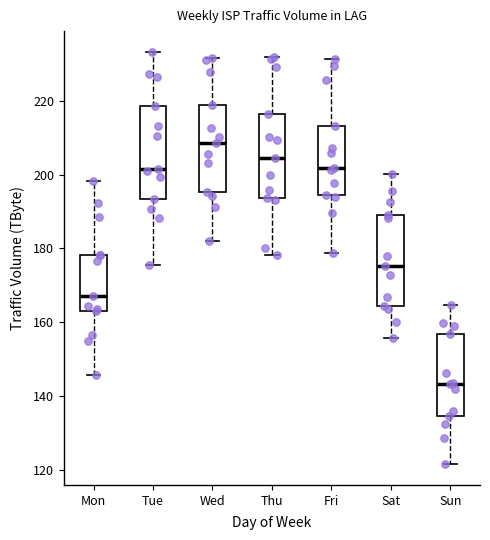

Where is the lower edge of the box for Mon on the y-axis? The values are not printed on the chart, so give them approximately, as read against the axis.

162